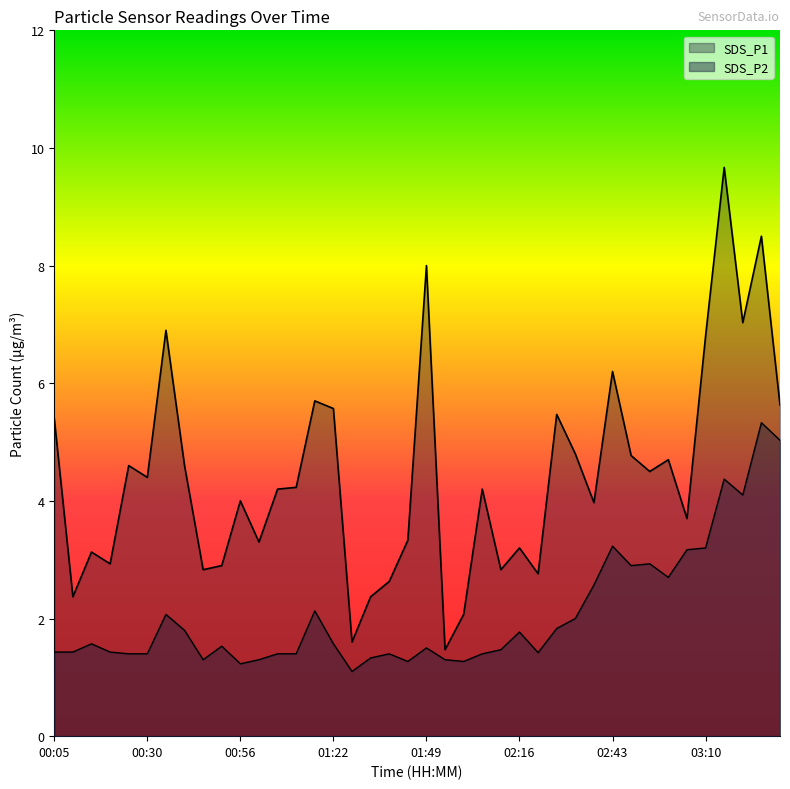

What are all the series names shown in the legend?

SDS_P1, SDS_P2